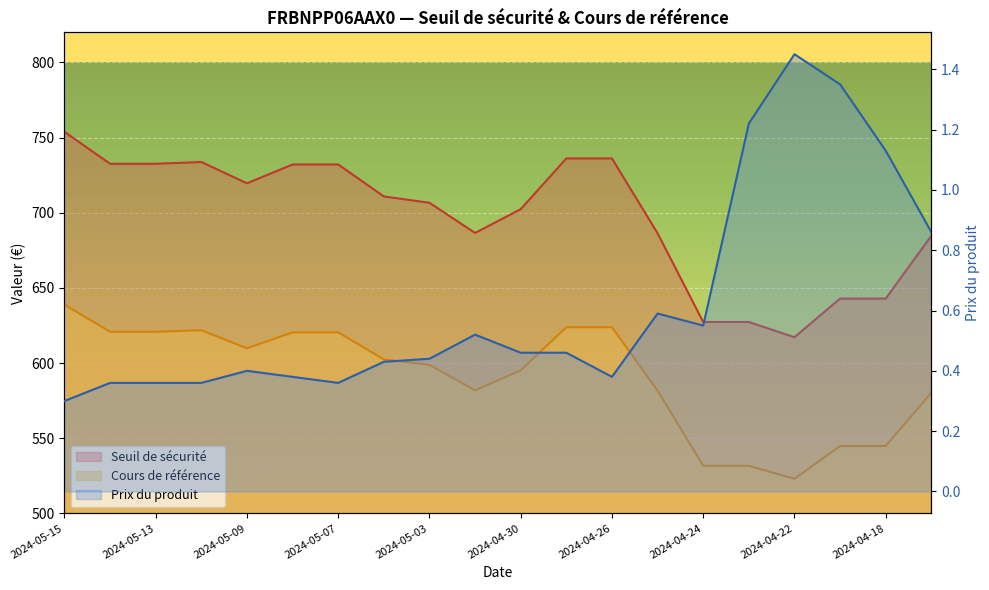

What is the label of the 9th point from the right?

2024-04-29